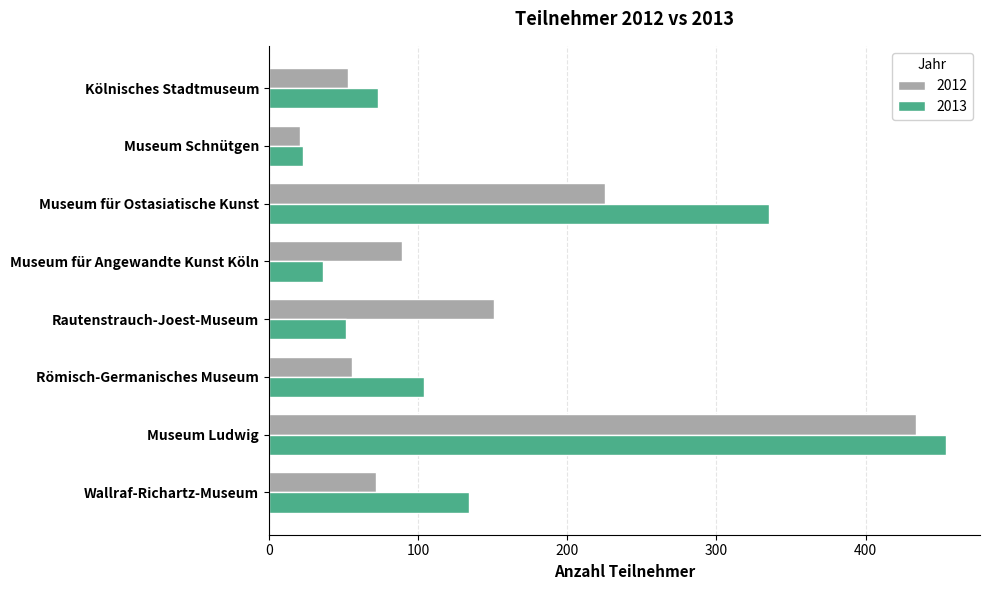

Where is 2012 nearest to the value 227?

Museum für Ostasiatische Kunst